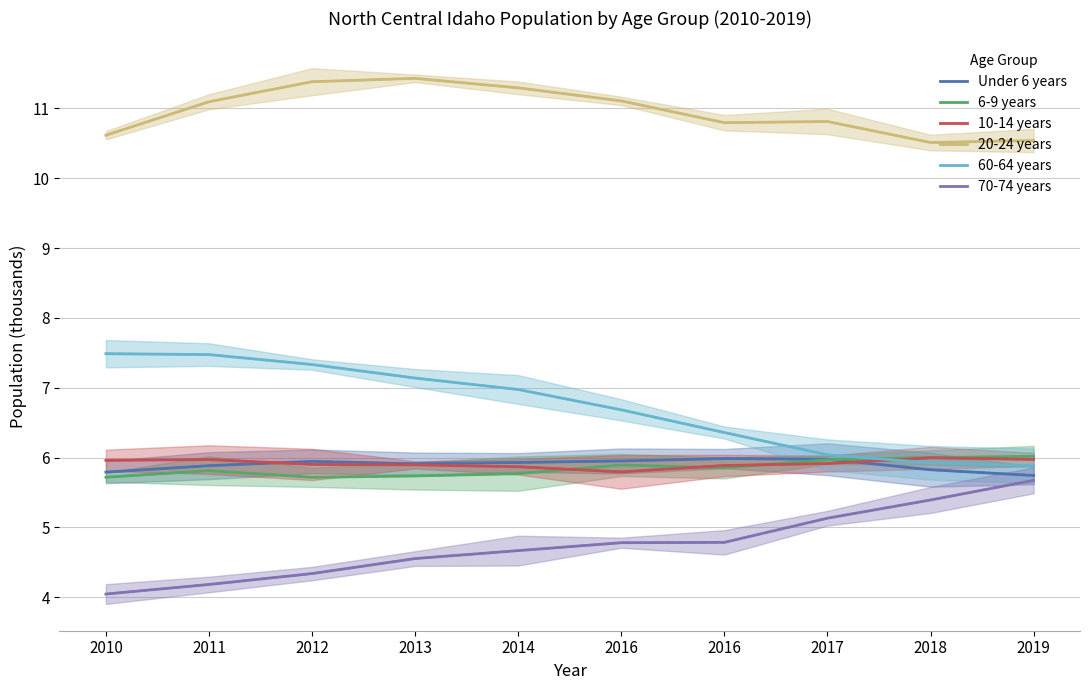

What is the approximate value of 70-74 years at 2012?

4.3